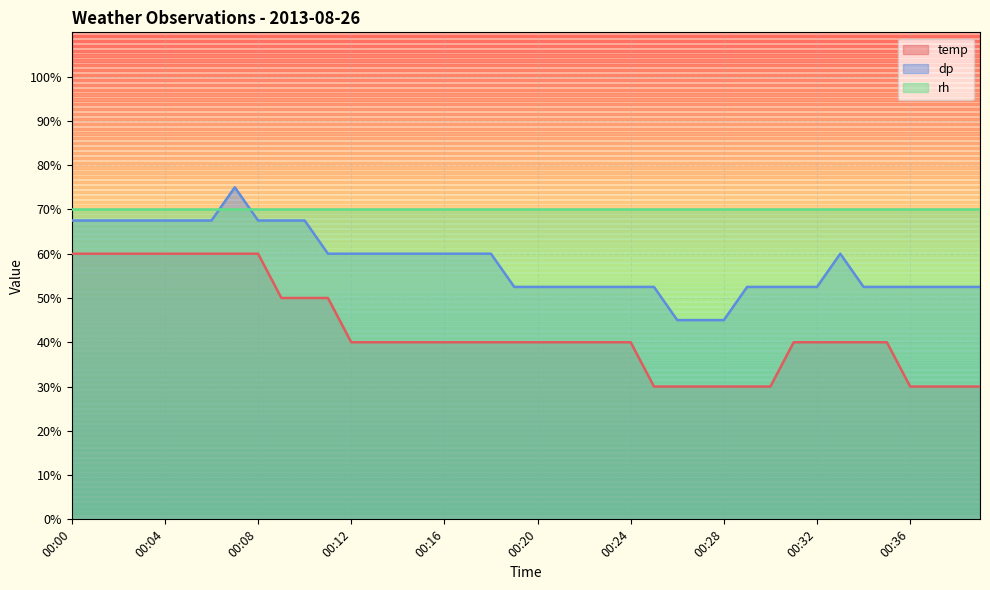

Does the chart have visible grid lines?

Yes